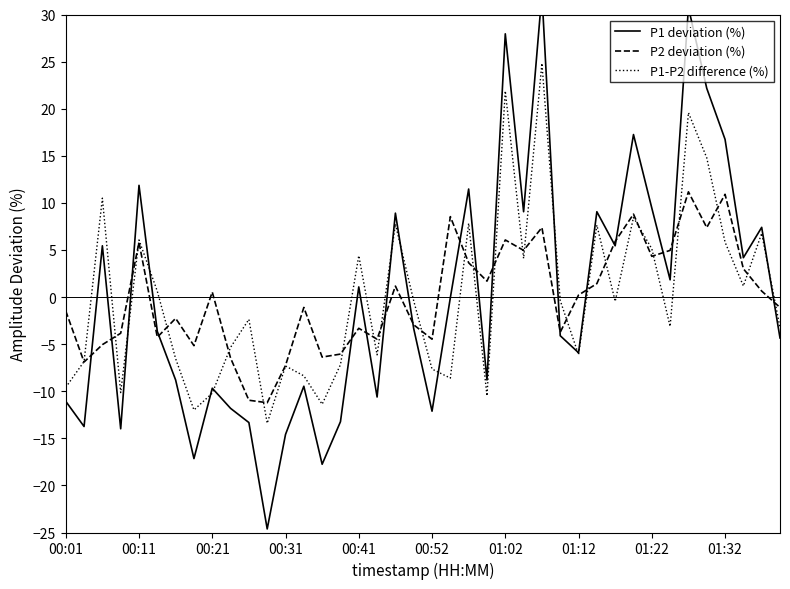

What is the highest value of the P1 deviation (%) series?

32.2